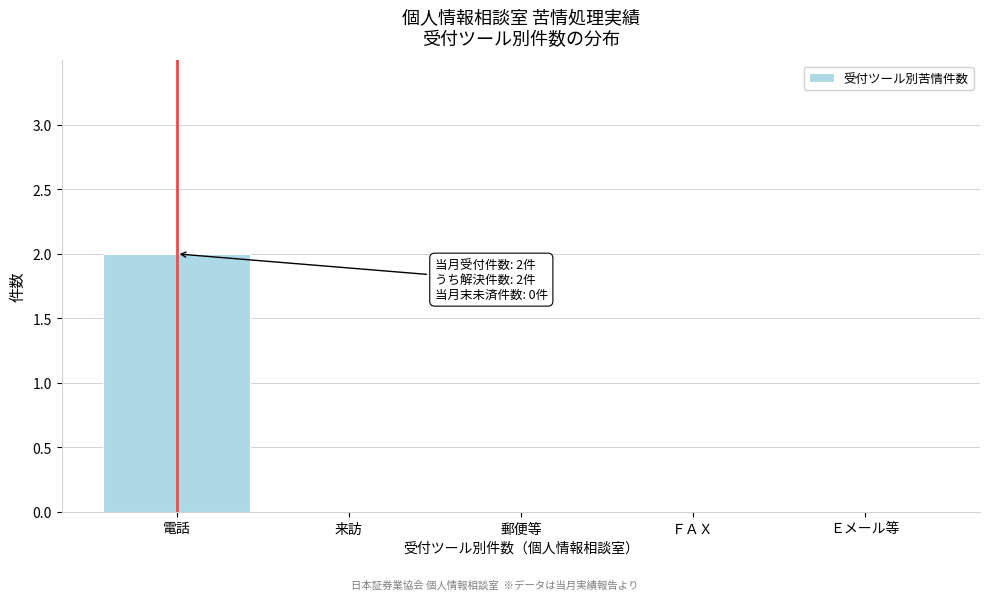

Reading left to right, list all the values displayed in this chart.

電話=2	来訪=0	郵便等=0	ＦＡＸ=0	Ｅメール等=0